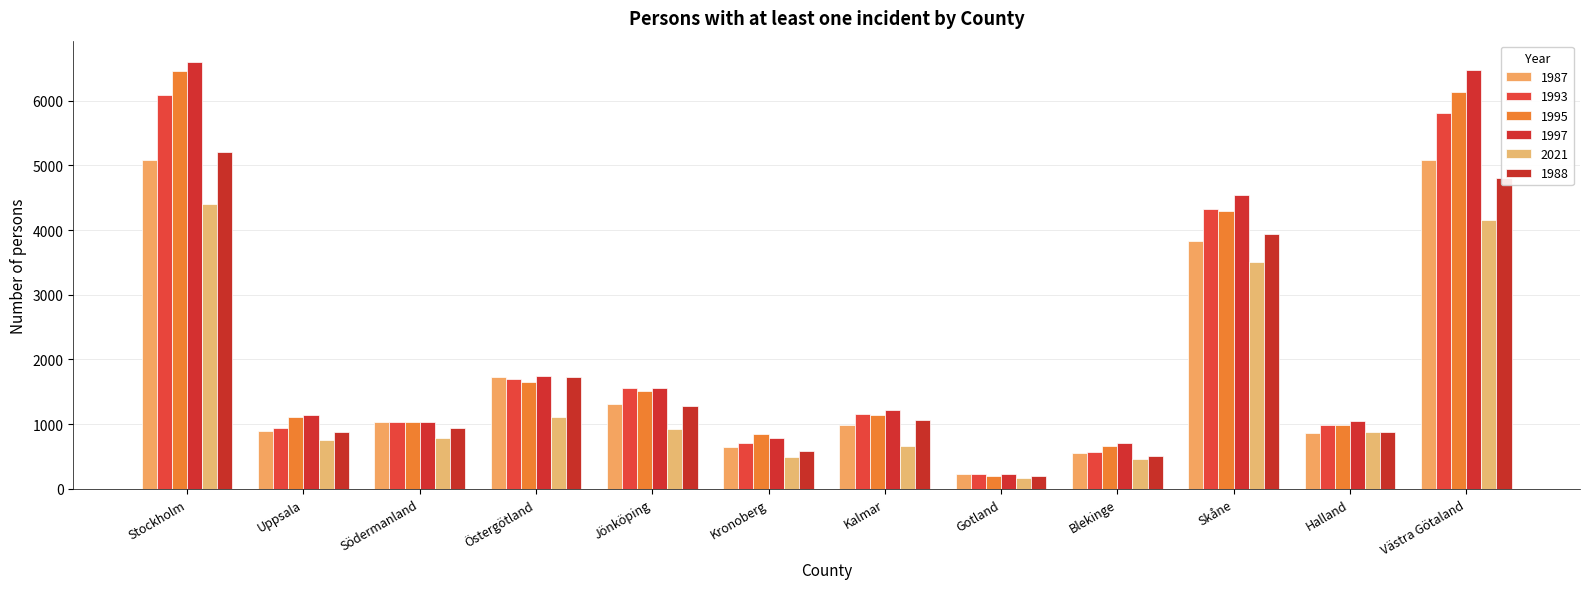

Where does the 1997 series first go above 1213?

Stockholm